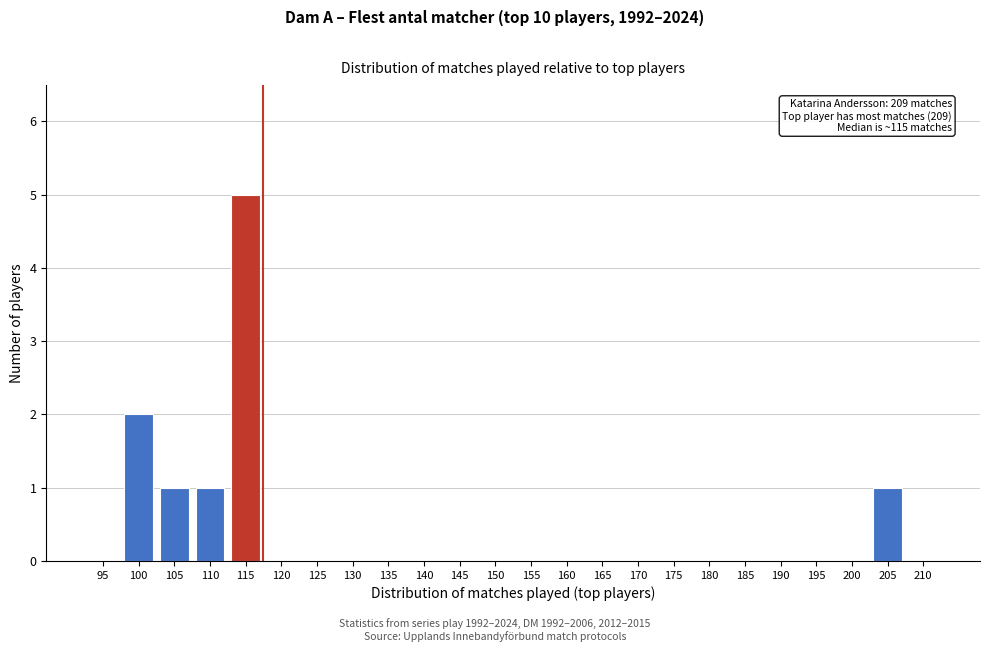

Reading right to left, what are all the values shown in this chart?

210=0	205=1	200=0	195=0	190=0	185=0	180=0	175=0	170=0	165=0	160=0	155=0	150=0	145=0	140=0	135=0	130=0	125=0	120=0	115=5	110=1	105=1	100=2	95=0